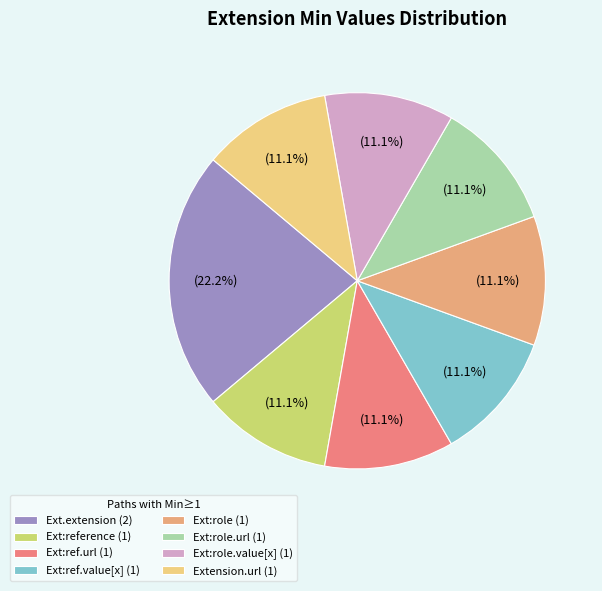

Count the number of slices in the pie.

8